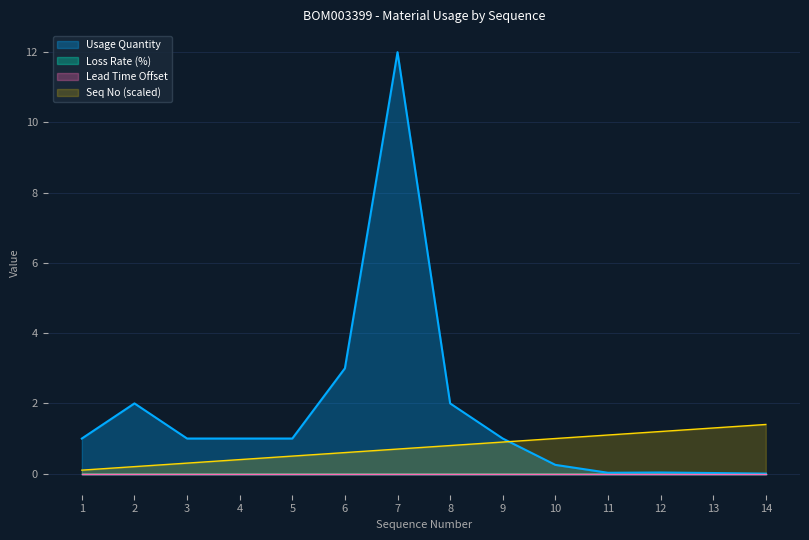

True or false: Seq No and Usage Quantity cross at least once.

True